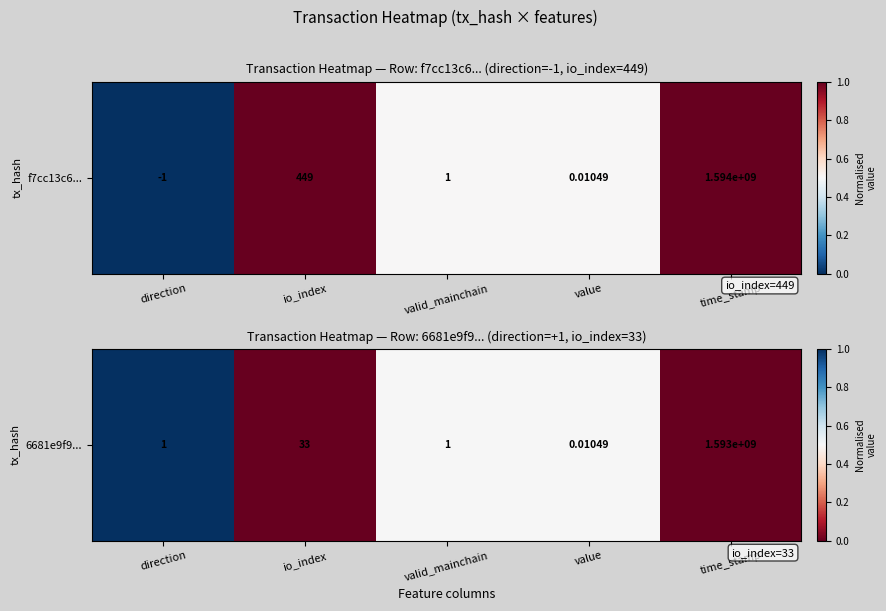

The value at io_index is -0.4. True or false?

False